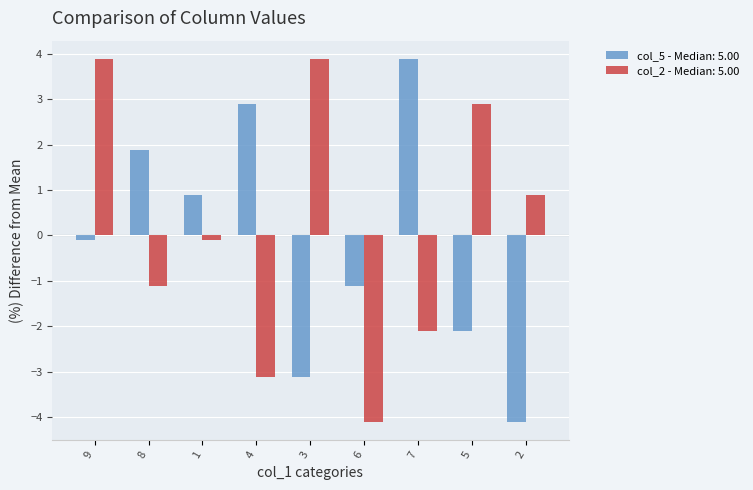

Rank the series at 7 from lowest to highest value.

col_2 - Median: 5.00, col_5 - Median: 5.00